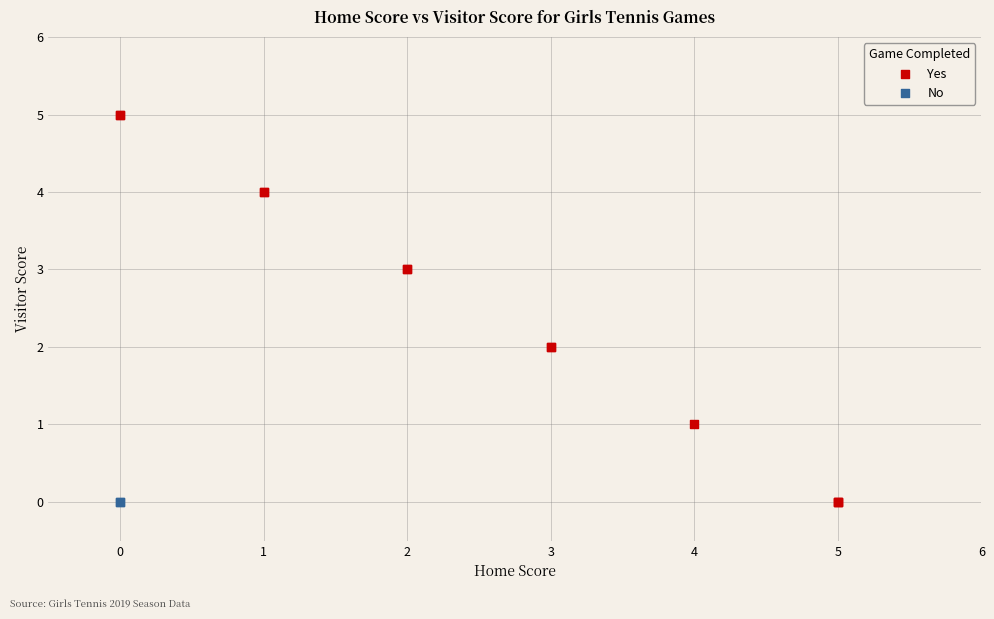

What are all the series names shown in the legend?

Yes, No